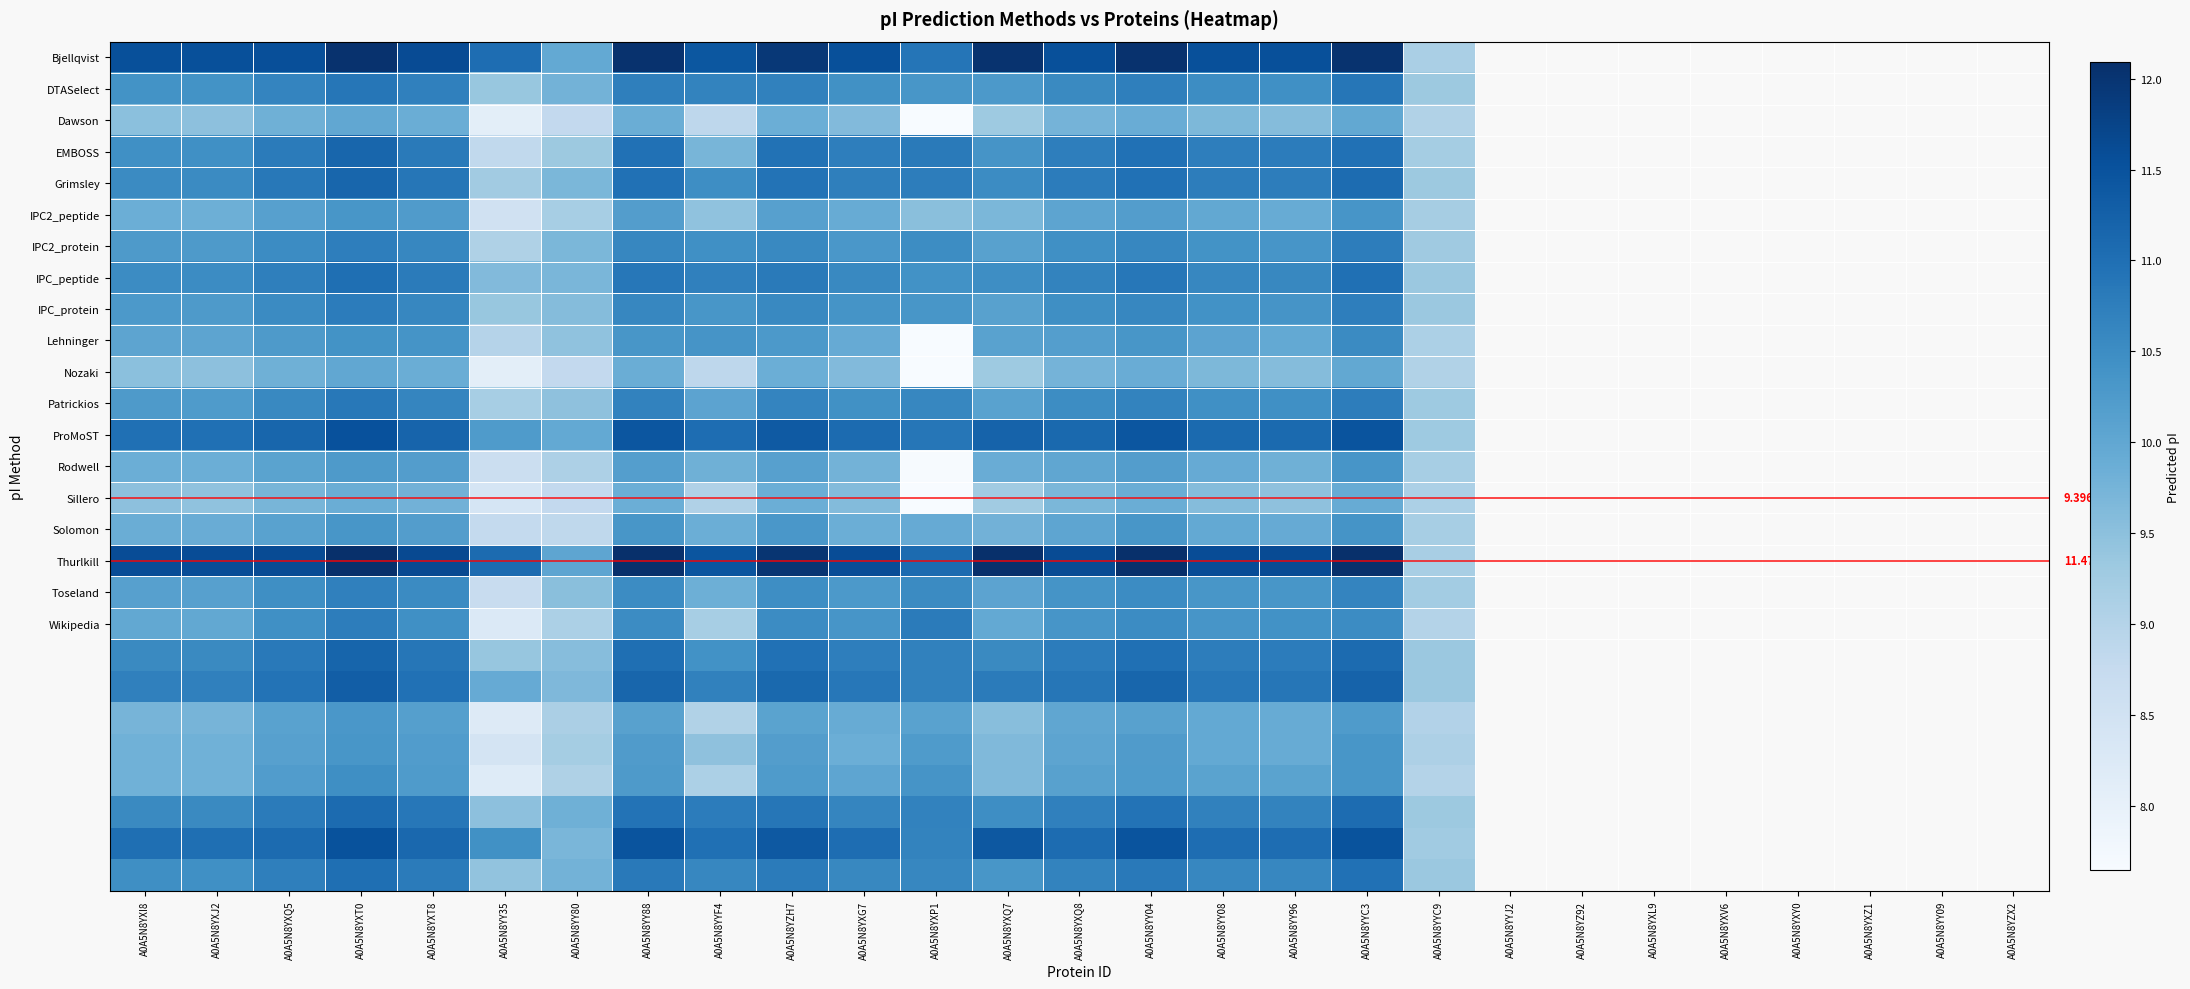

What is the difference between the maximum and minimum values in the Wikipedia series?

2.5